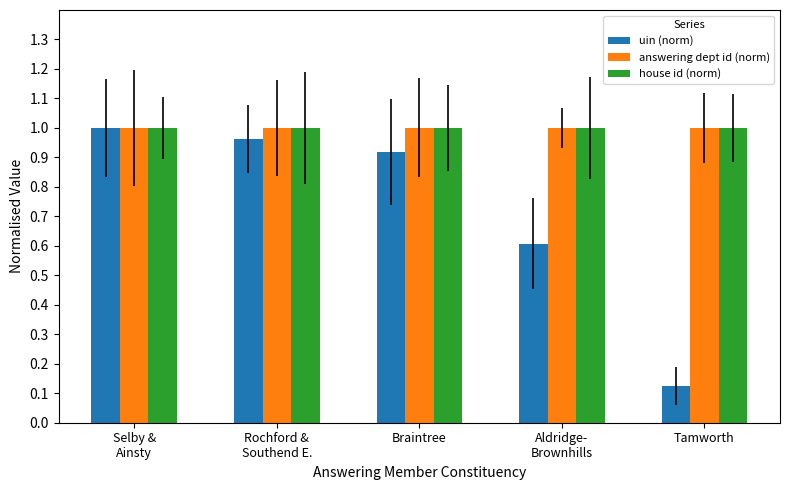

Are the bars horizontal?

No